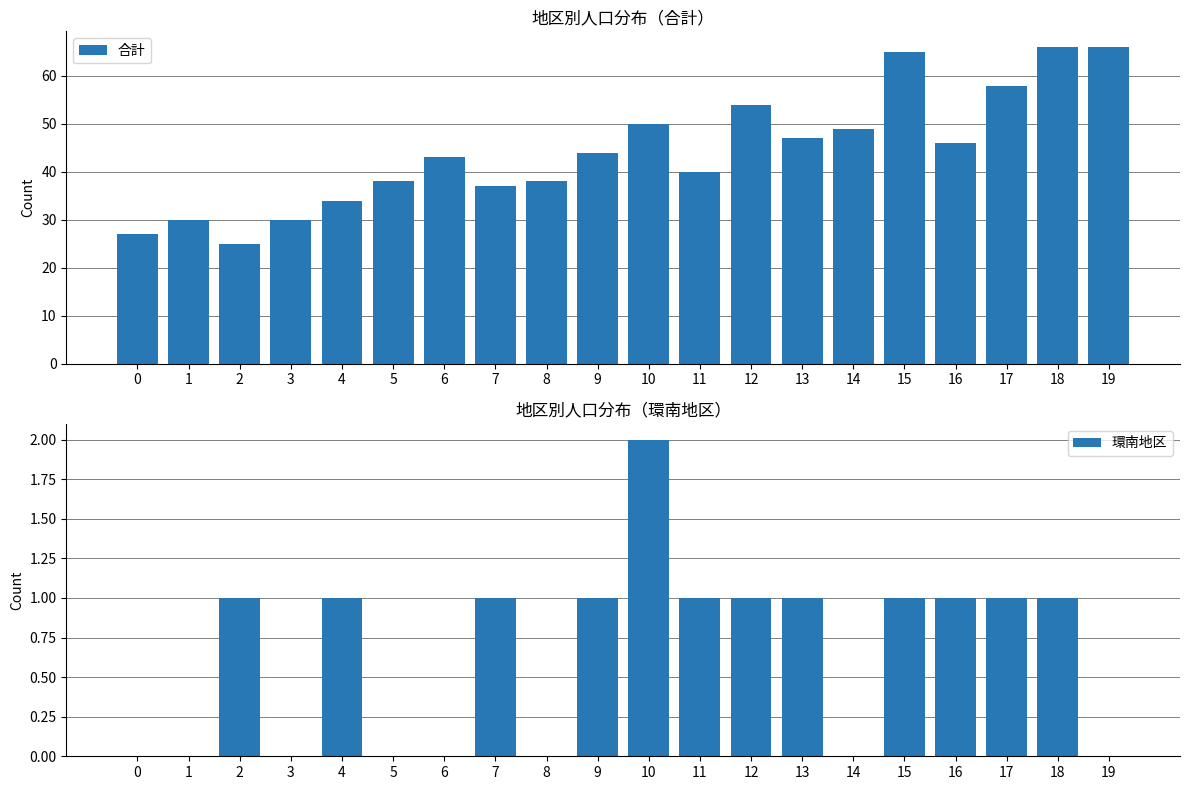

How many data points in 環南地区 are less than 1?

8